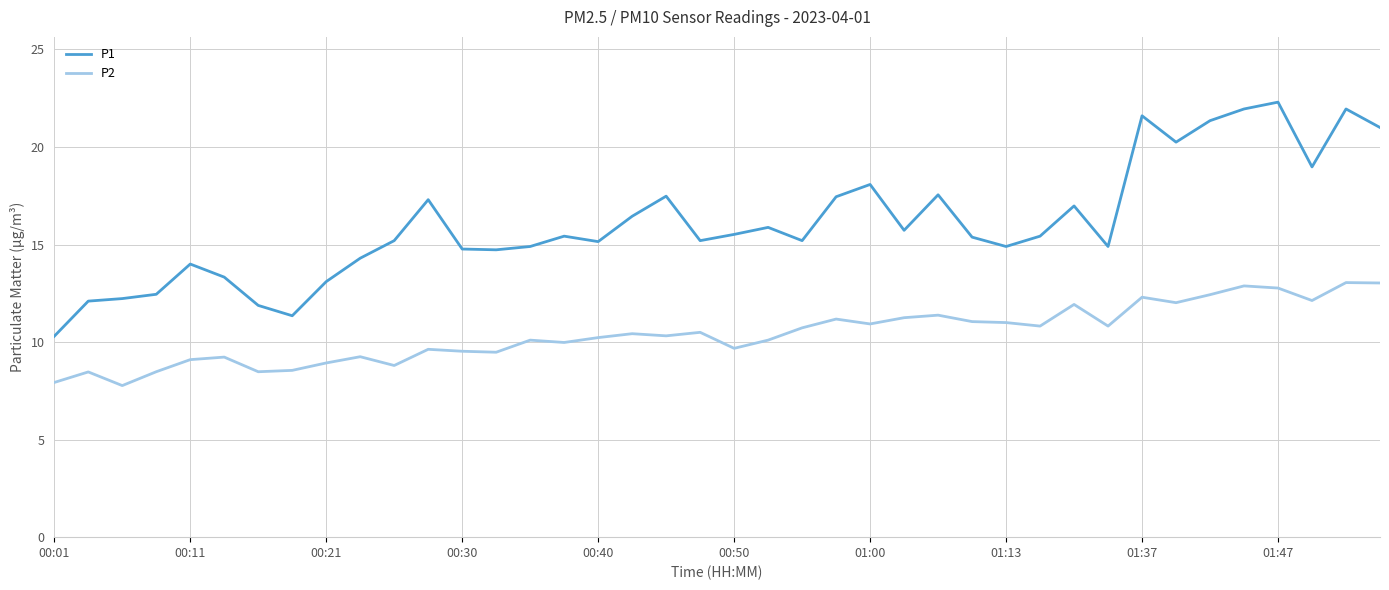

Which series has the largest total across all categories?

P1